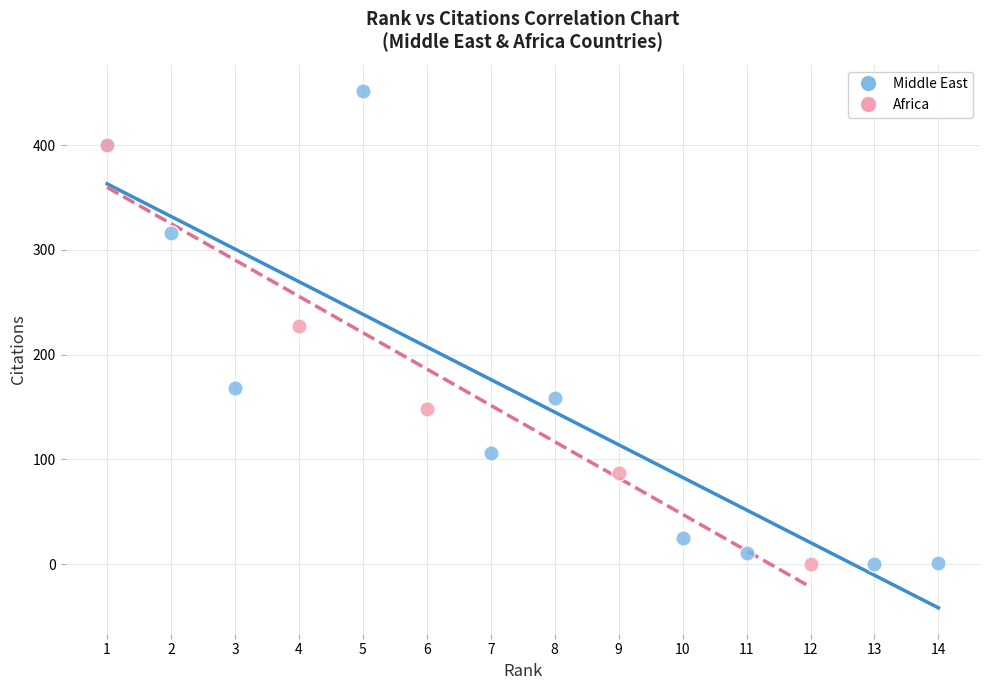

Which series reaches the maximum Y coordinate?

Middle East